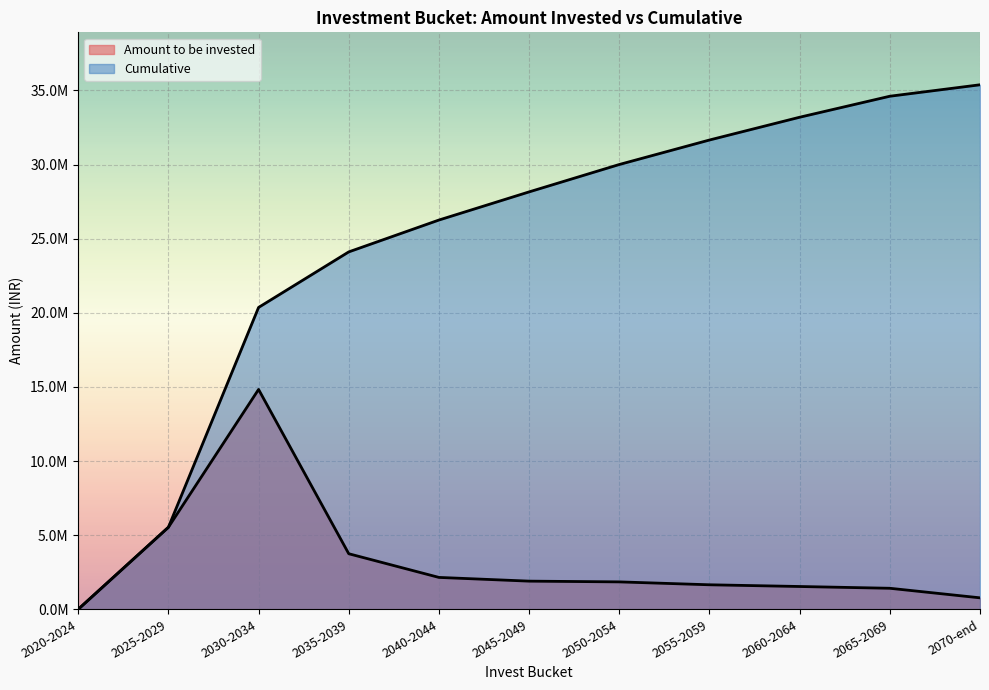

At which category is the sum across all series the highest?

2070-end